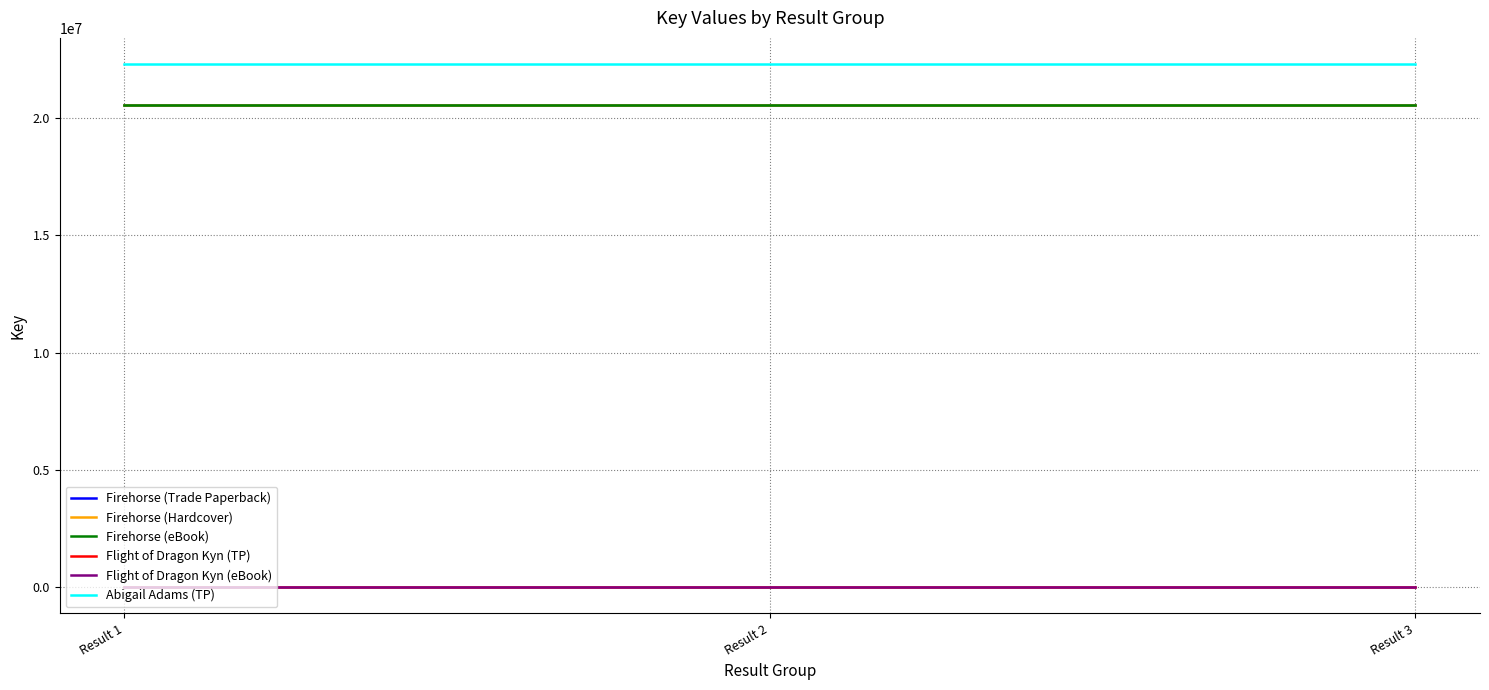

Does the chart have visible grid lines?

Yes